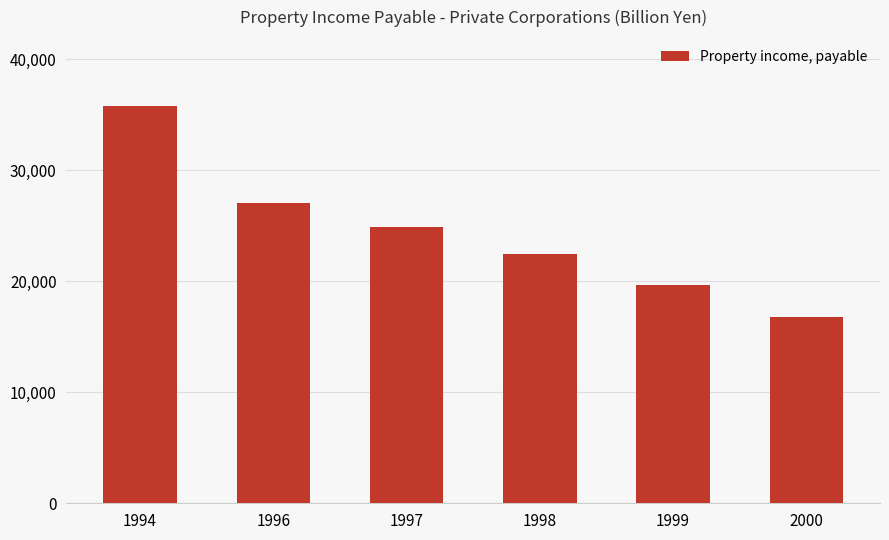

How many series are shown in this chart?

1